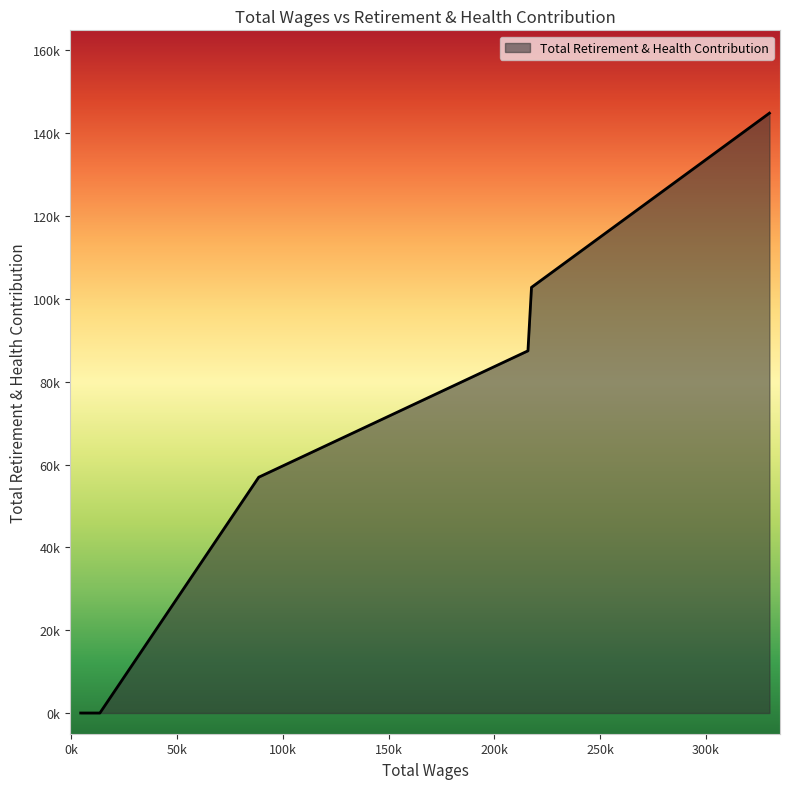

Does the chart have visible grid lines?

No